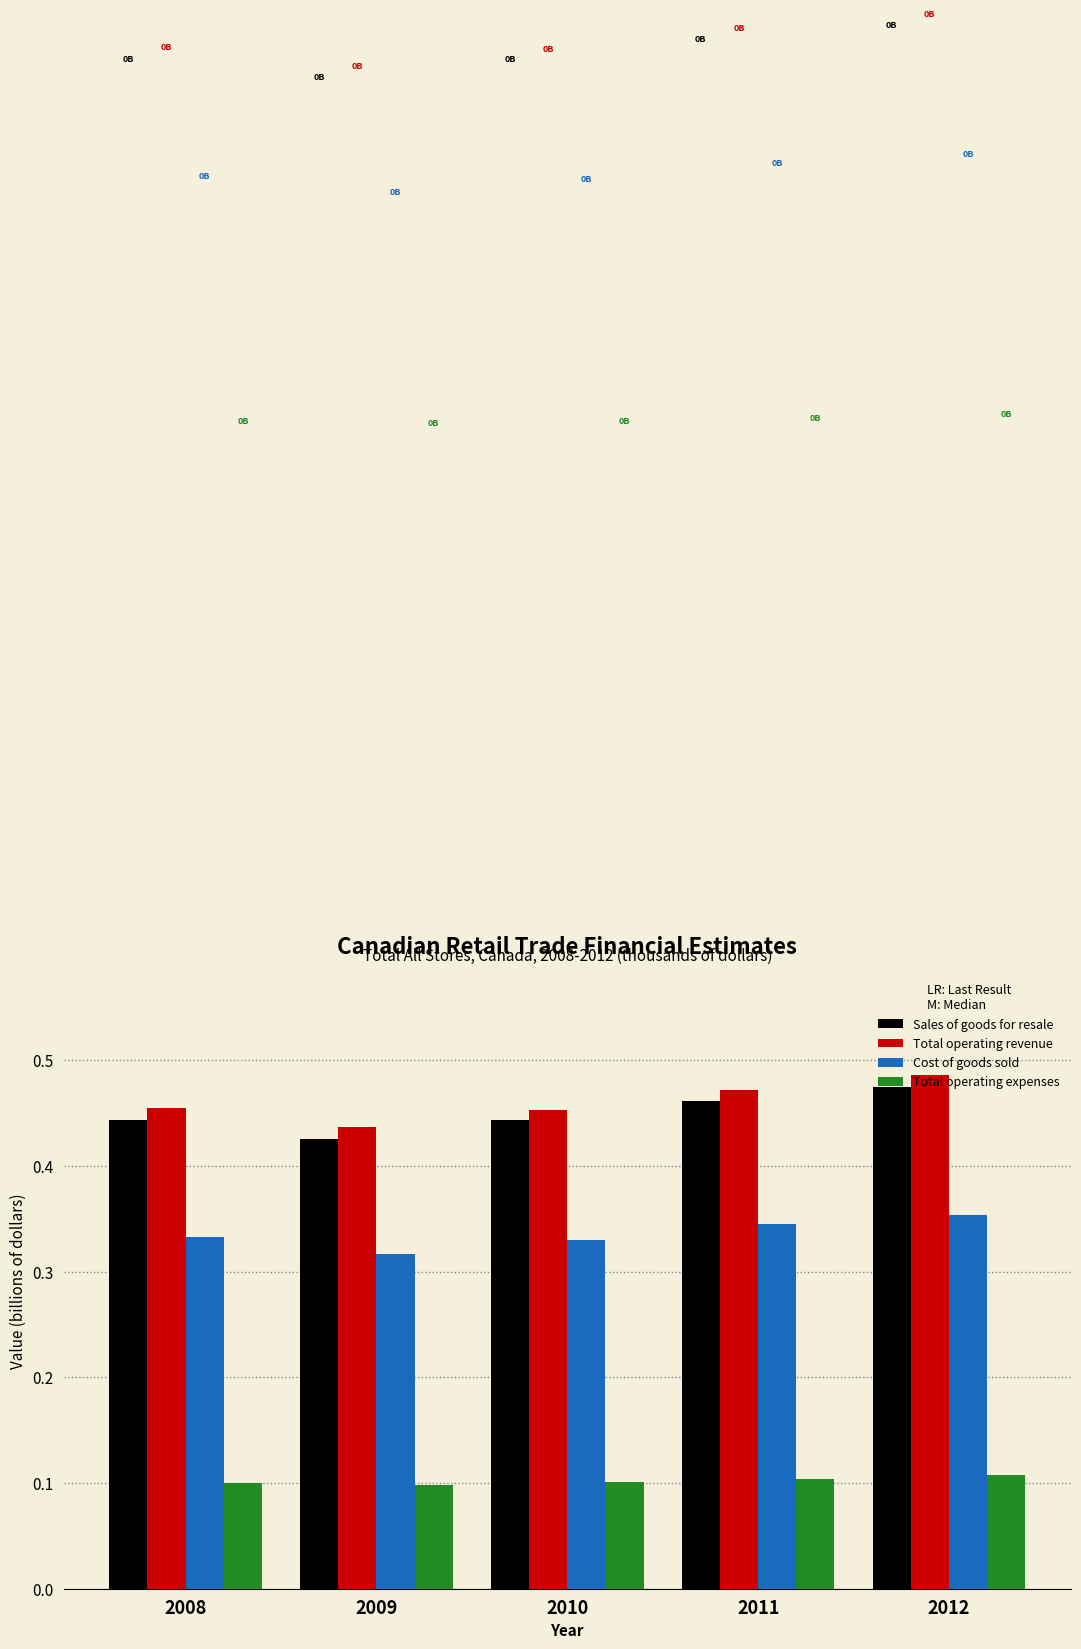

Rank the series at 2010 from highest to lowest value.

Total operating revenue, Sales of goods for resale, Cost of goods sold, Total operating expenses